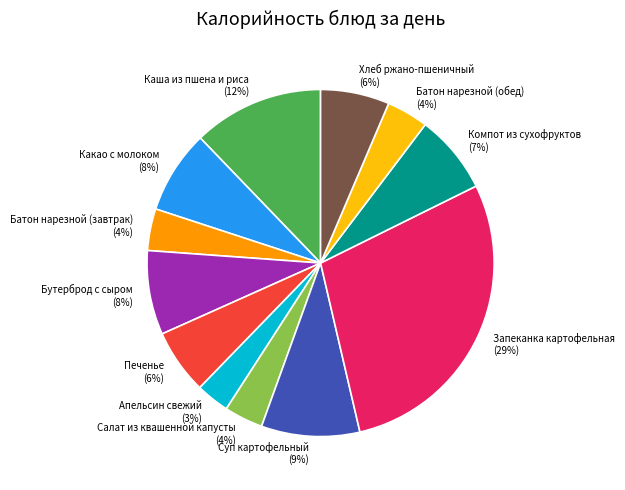

Is the sum of Компот из сухофруктов and Апельсин свежий greater than half?

No